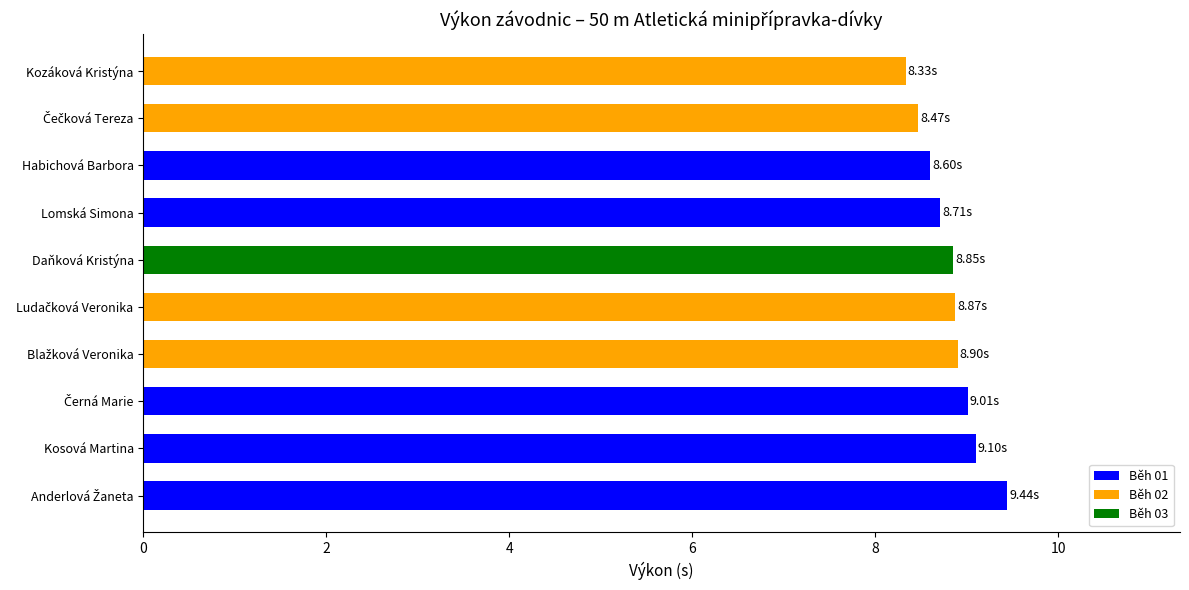

Count the number of categories in the chart.

10